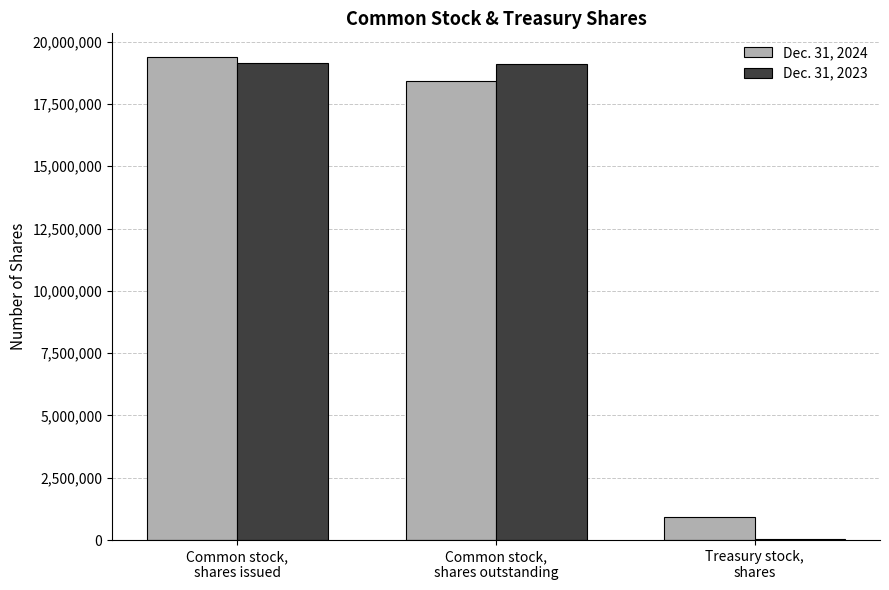

Where is Dec. 31, 2024 nearest to the value 10146261?

Common stock,
shares outstanding